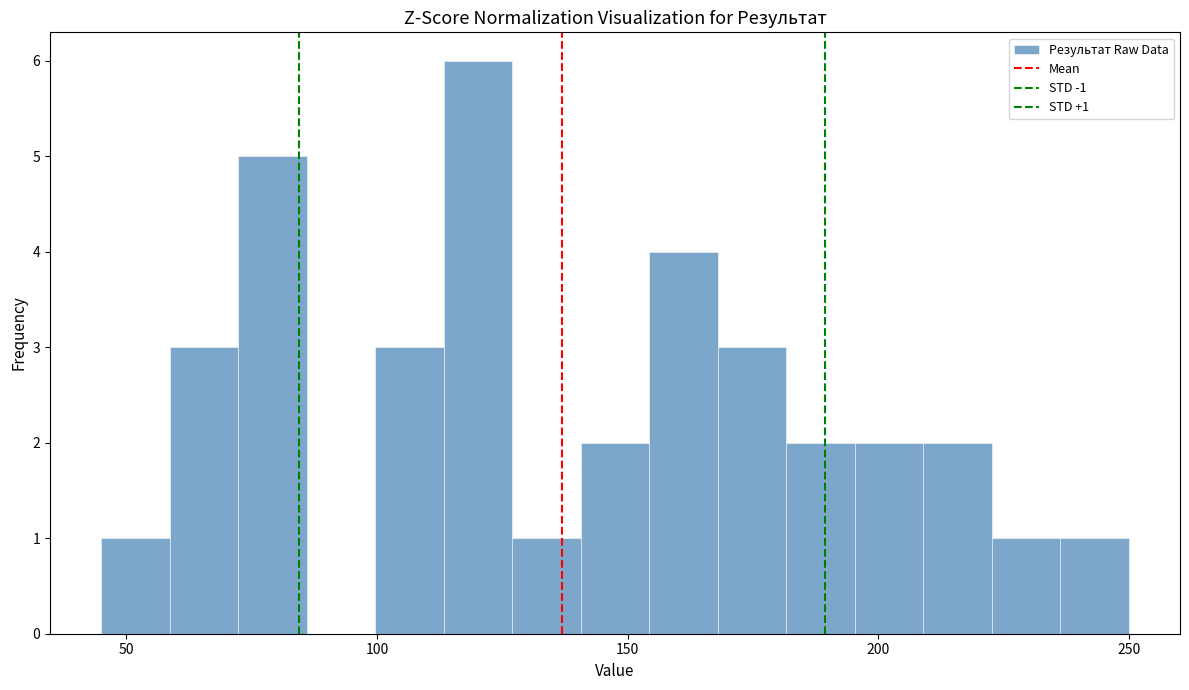

Read against the x-axis, roughly where is the centre of the tallest bar?

120